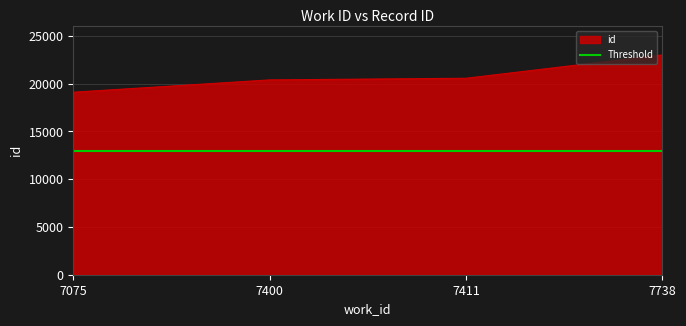

How many values exceed 20574?

1